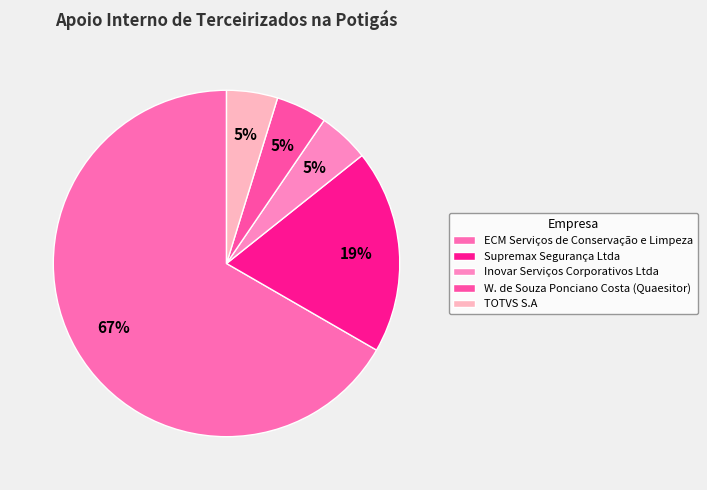

Count the number of slices in the pie.

5